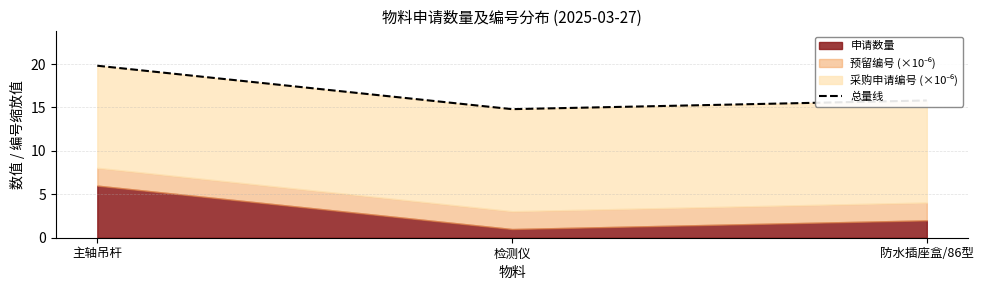

What is the value of the 2nd point from the left?

14.8